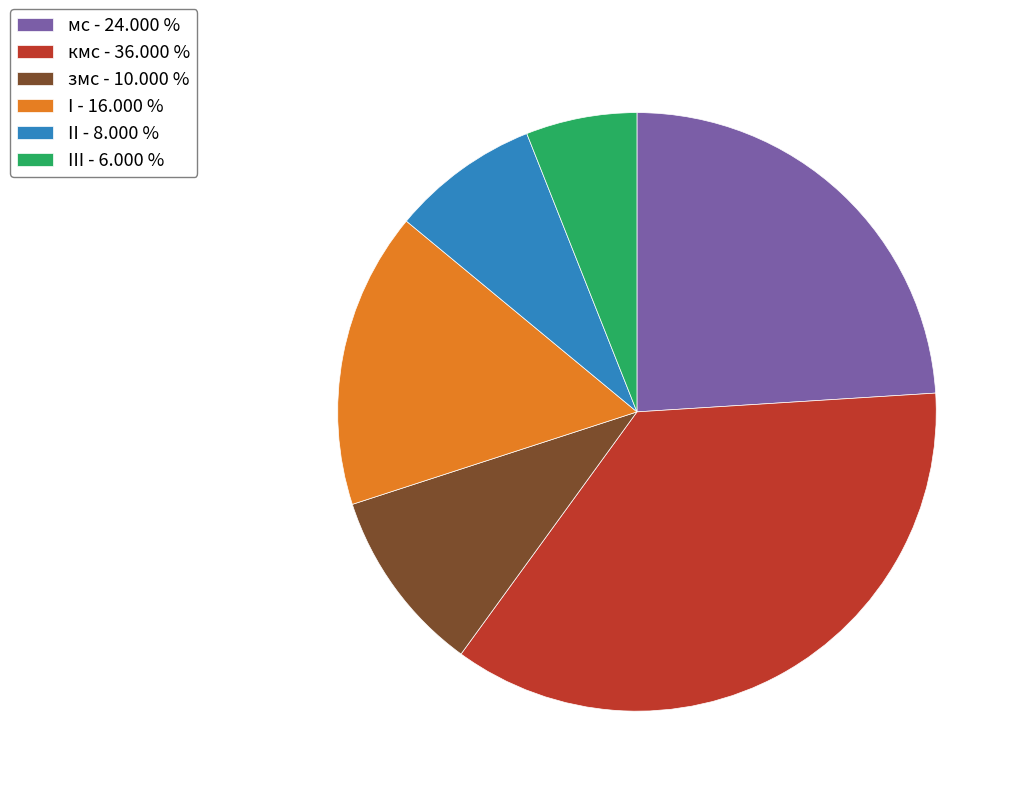

Count the number of slices in the pie.

6